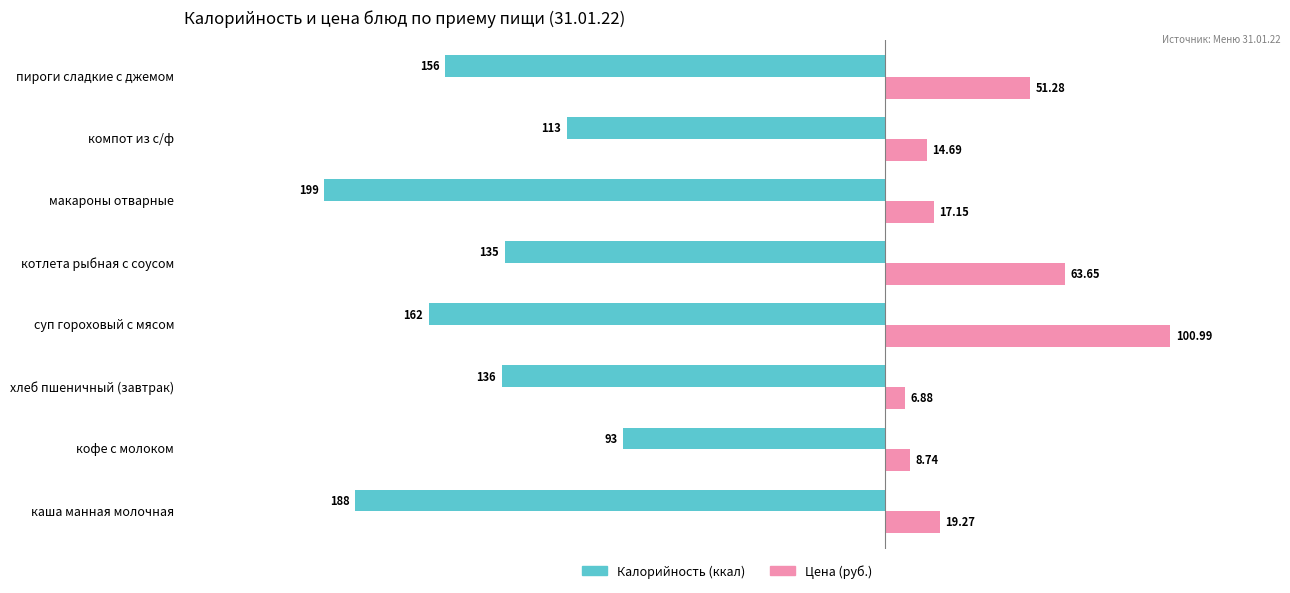

Between кофе с молоком and пироги сладкие с джемом, which series saw the biggest shift?

Калорийность (ккал)